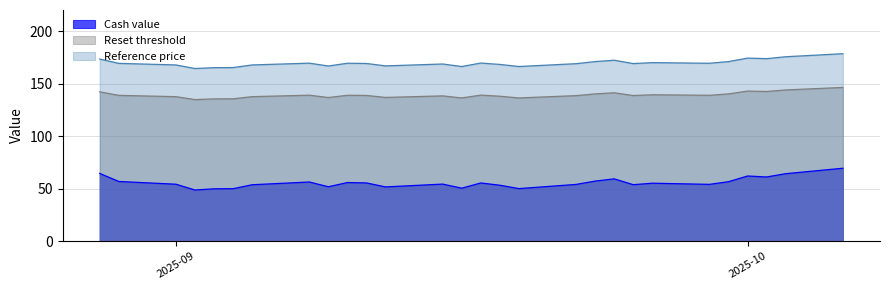

Reading right to left, list all the values displayed in this chart.

Cash value: 38=64.5	37=56.8	36=54.2	35=54.2	34=48.6	33=48.6	32=49.8	31=49.8	30=49.9	29=53.7	28=53.7	27=56.3	26=51.8	25=55.8	24=55.4	23=55.4	22=51.6	21=51.6	20=54.3	19=50.4	18=55.4	17=53.2	16=53.2	15=50.0	14=54.0	13=54.0	12=57.1	11=57.1	10=59.3	9=53.7	8=55.1	7=54.0	6=54.0	5=56.6	4=62.0	3=61.1	2=64.2	1=64.2	0=69.4
Reset threshold: 38=142.1	37=138.7	36=137.5	35=137.5	34=134.7	33=134.7	32=135.4	31=135.4	30=135.5	29=137.5	28=137.5	27=138.9	26=136.7	25=138.8	24=138.7	23=138.7	22=136.8	21=136.8	20=138.3	19=136.3	18=139.0	17=137.9	16=137.9	15=136.3	14=138.5	13=138.5	12=140.1	11=140.1	10=141.2	9=138.6	8=139.3	7=138.8	6=138.8	5=140.1	4=142.8	3=142.4	2=143.9	1=143.9	0=146.3
Reference price: 38=173.3	37=169.2	36=167.7	35=167.7	34=164.3	33=164.3	32=165.1	31=165.1	30=165.2	29=167.7	28=167.7	27=169.4	26=166.7	25=169.3	24=169.1	23=169.1	22=166.8	21=166.8	20=168.6	19=166.2	18=169.5	17=168.2	16=168.2	15=166.2	14=168.9	13=168.9	12=170.9	11=170.9	10=172.2	9=169.0	8=169.9	7=169.3	6=169.3	5=170.9	4=174.2	3=173.7	2=175.5	1=175.5	0=178.4